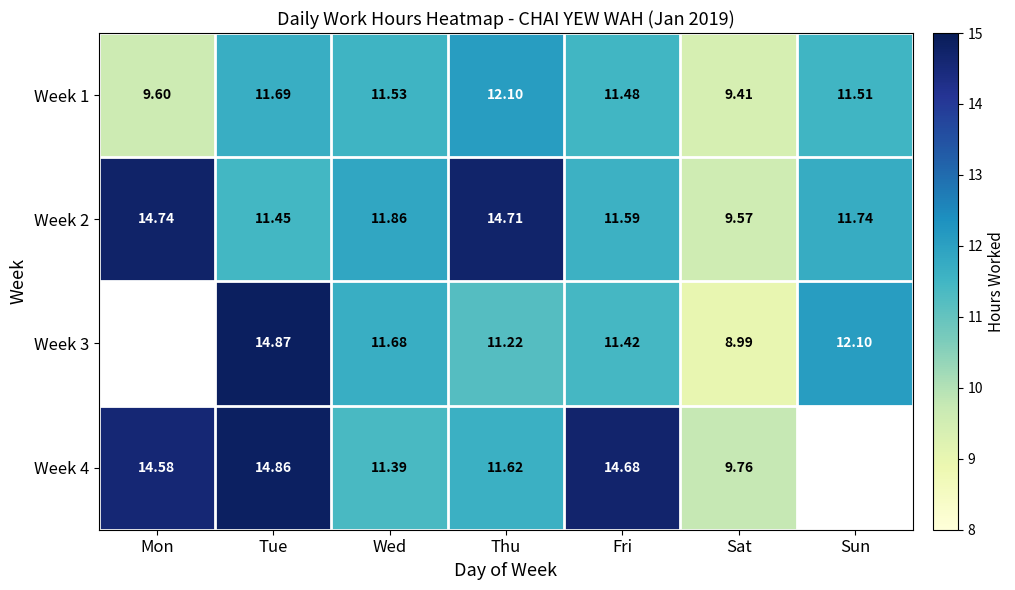

What is the total value across all series at Mon?

38.9